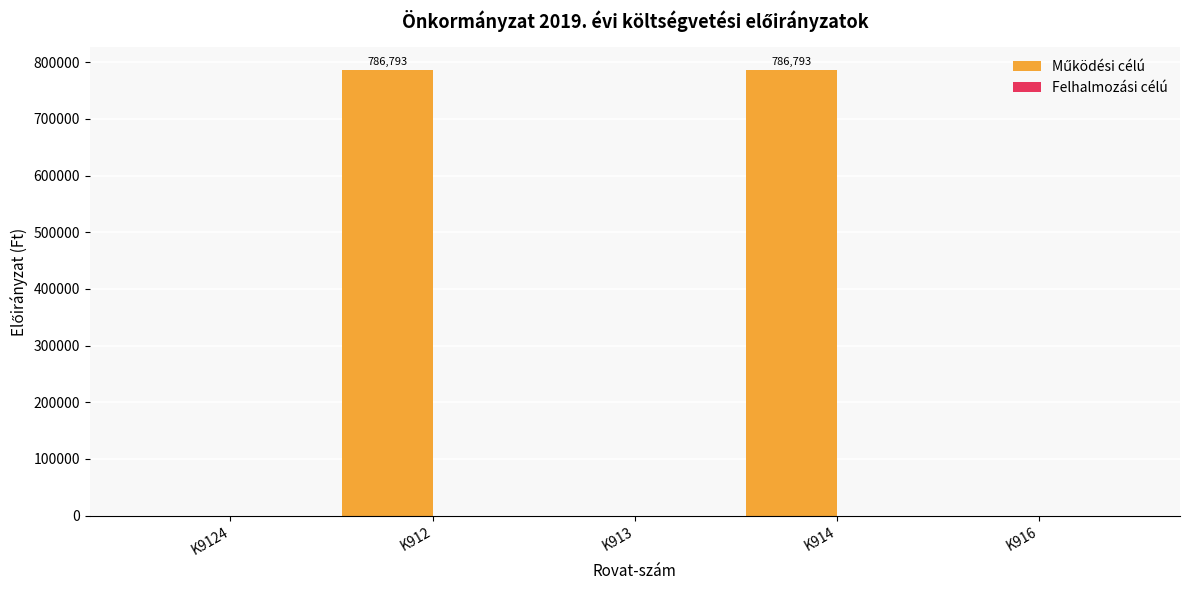

What is the greatest value displayed?

786793